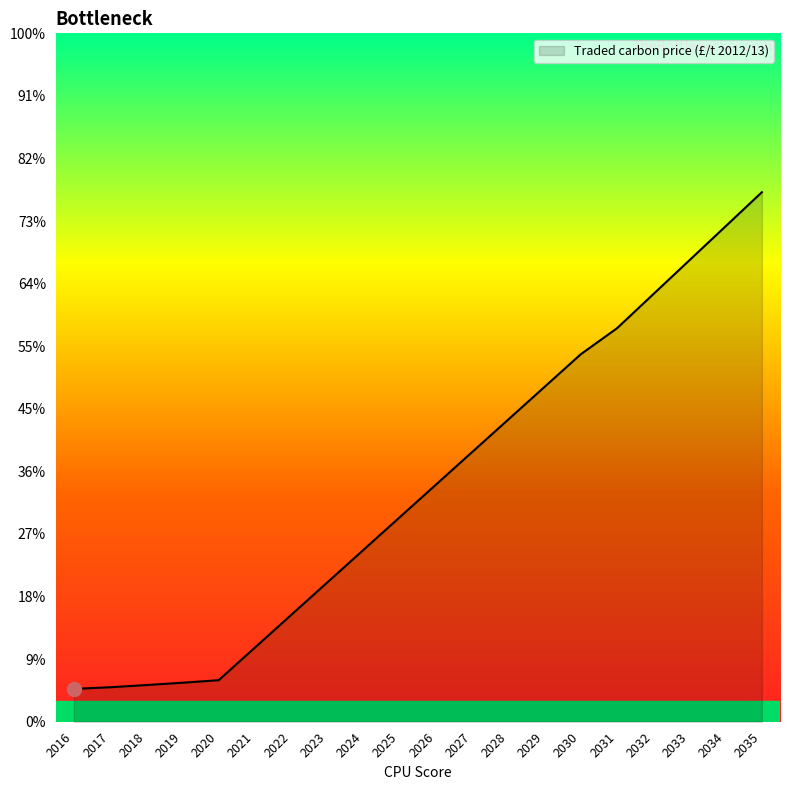

Does the chart have visible grid lines?

No